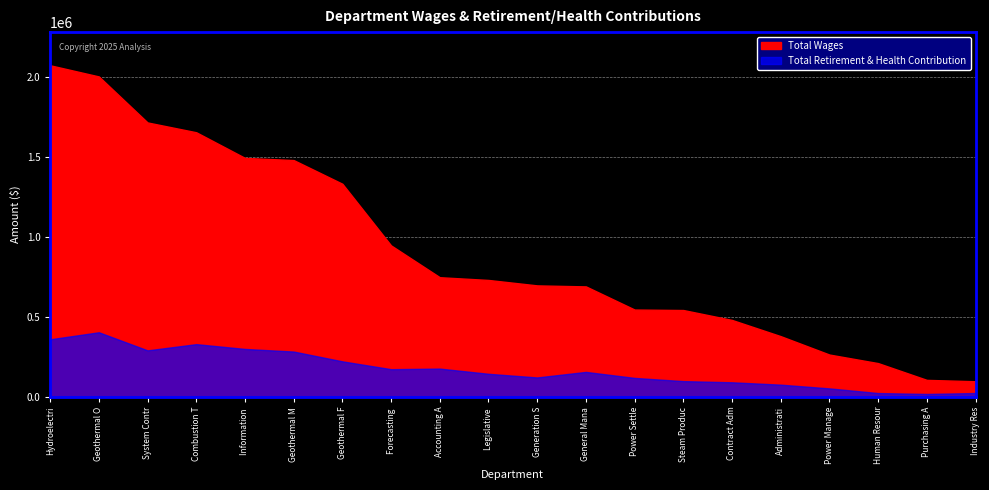

How many series are shown in this chart?

2